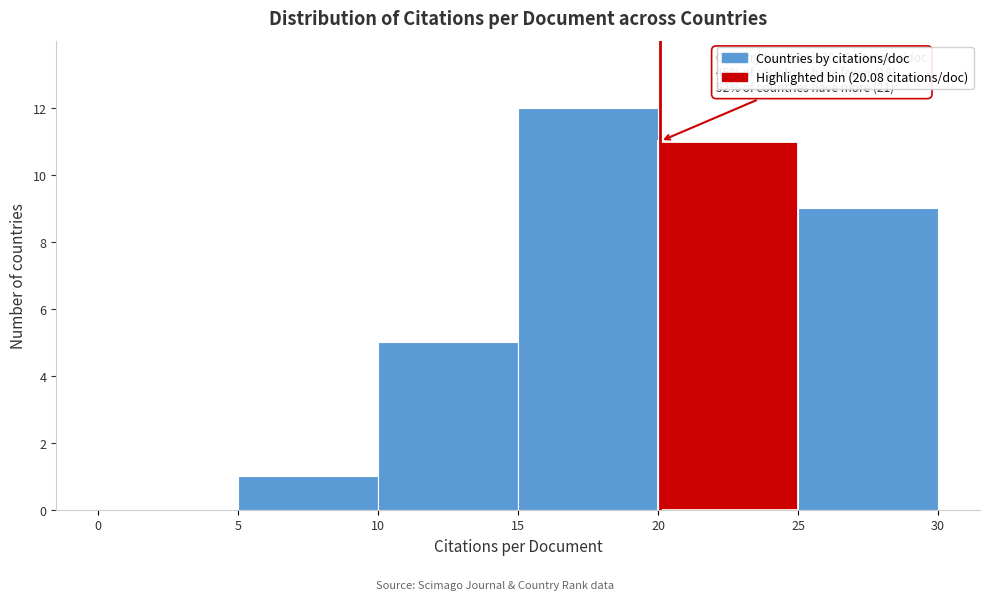

Which range on the x-axis has the tallest bar?

15 to 20